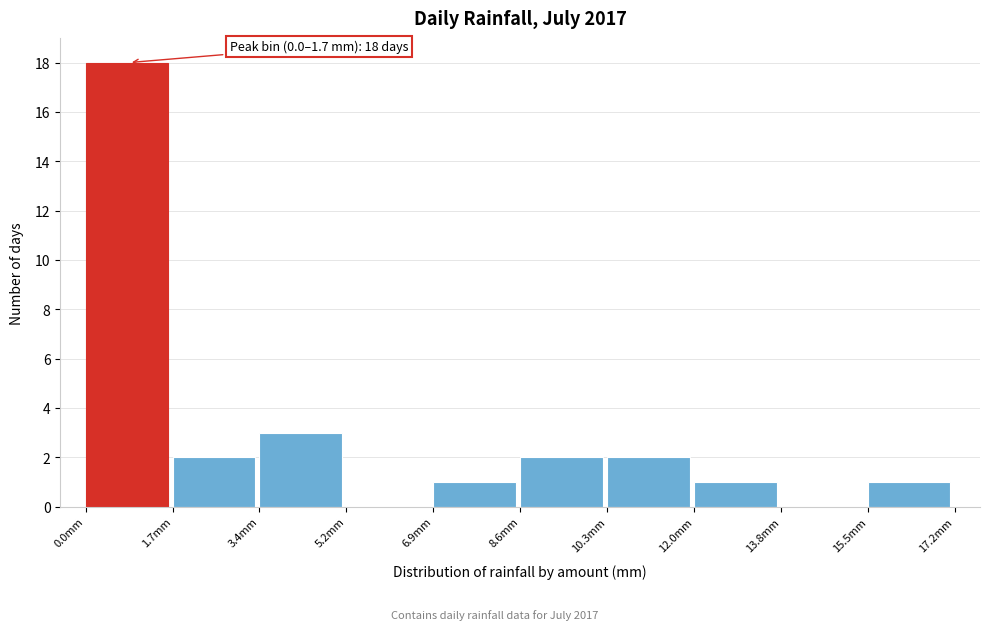

Which range on the x-axis has the tallest bar?

0.00 to 1.72